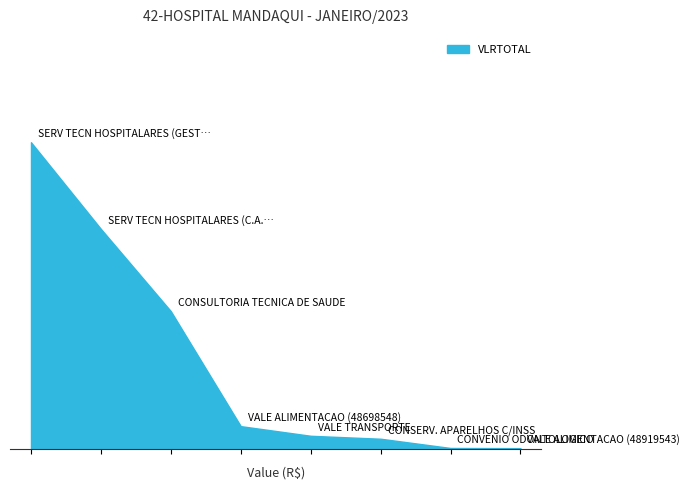

Rank the categories by value from lowest to highest.

VALE ALIMENTACAO (48919543), CONVENIO ODONTOLOGICO, CONSERV. APARELHOS C/INSS, VALE TRANSPORTE, VALE ALIMENTACAO (48698548), CONSULTORIA TECNICA DE SAUDE, SERV TECN HOSPITALARES (C.A.P.), SERV TECN HOSPITALARES (GESTAO)